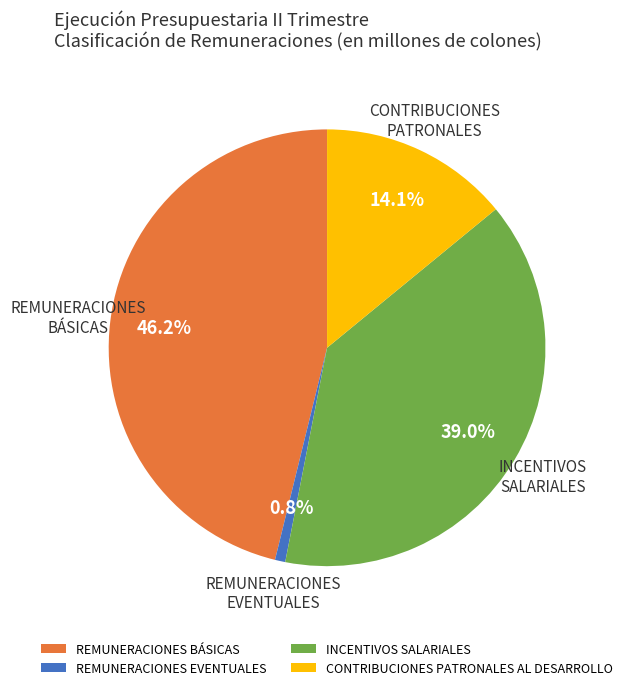

How much of the chart is everything except CONTRIBUCIONES PATRONALES AL DESARROLLO?

85.9%